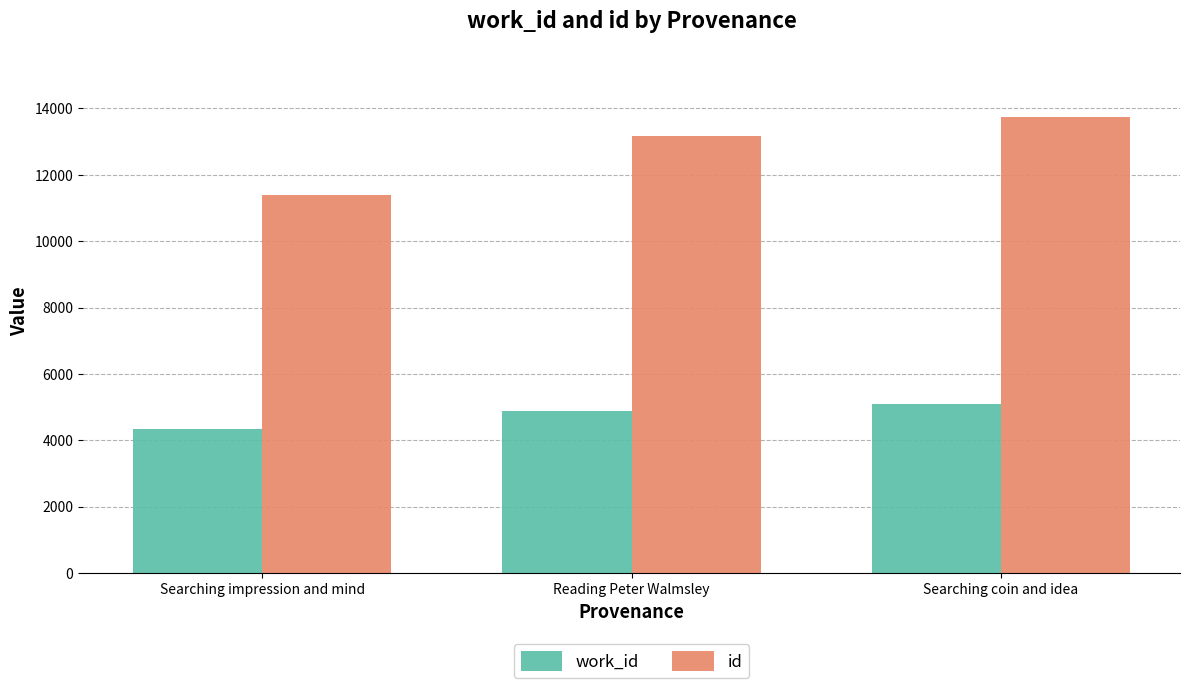

What is the total value across all series at Searching coin and idea?

18828